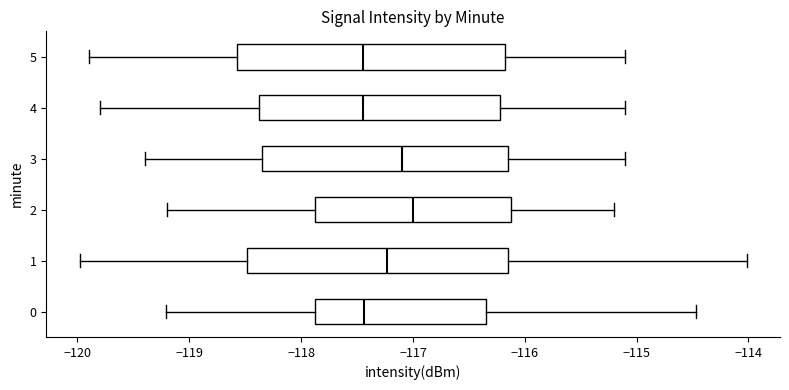

Reading bottom to top, read every box against the x-axis: the position of its median line, the range the box covers, and the ends of its whiskers. The values are not printed on the chart, so give them approximately, as read against the axis.

0: median -117.4, box -117.9 to -116.3, whiskers -119.2 to -114.5
1: median -117.2, box -118.5 to -116.2, whiskers -120.0 to -114.0
2: median -117.0, box -117.9 to -116.1, whiskers -119.2 to -115.2
3: median -117.1, box -118.3 to -116.1, whiskers -119.4 to -115.1
4: median -117.4, box -118.4 to -116.2, whiskers -119.8 to -115.1
5: median -117.4, box -118.6 to -116.2, whiskers -119.9 to -115.1